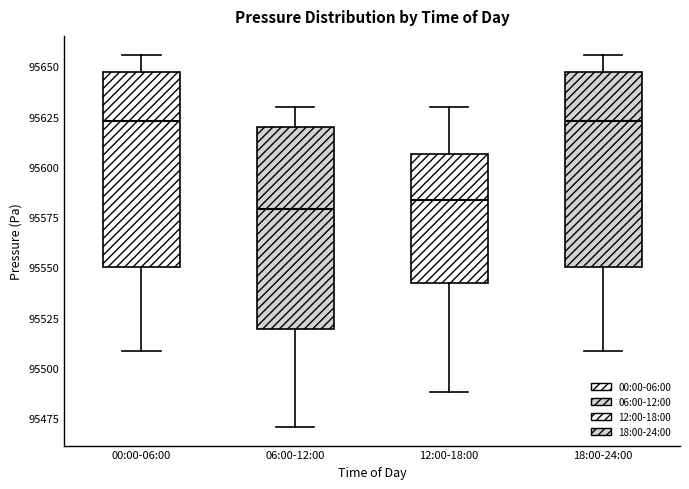

Reading left to right, transcribe this box plot: for each box, give where its median line is, the range the box spans, and where its two whiskers end, as read against the y-axis. The values are not printed on the chart, so give them approximately, as read against the axis.

00:00-06:00: median 95625, box 95550 to 95645, whiskers 95510 to 95655
06:00-12:00: median 95580, box 95520 to 95620, whiskers 95470 to 95630
12:00-18:00: median 95585, box 95540 to 95605, whiskers 95490 to 95630
18:00-24:00: median 95625, box 95550 to 95645, whiskers 95510 to 95655